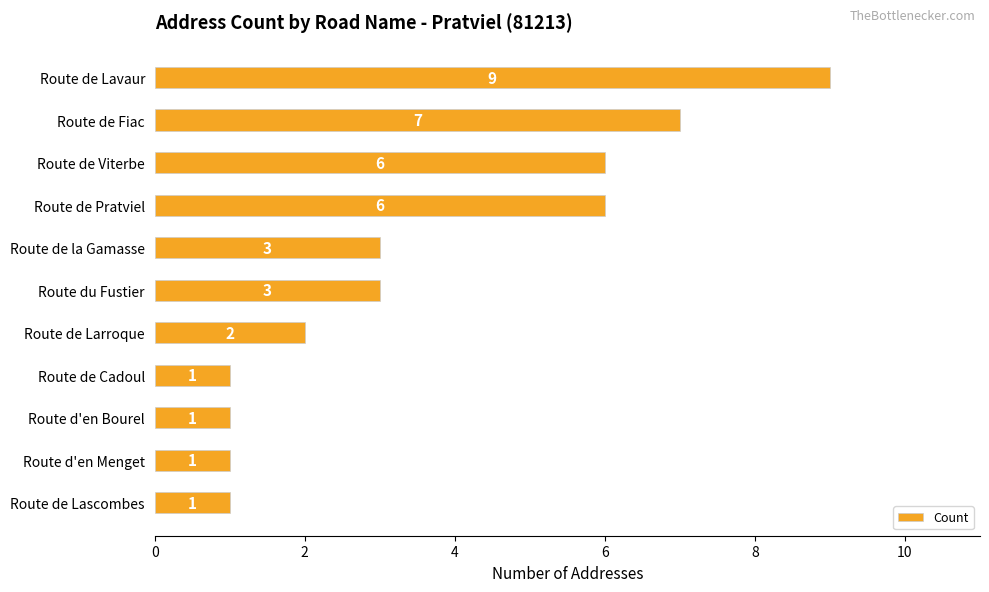

What is the difference between the second highest and second lowest values?

6